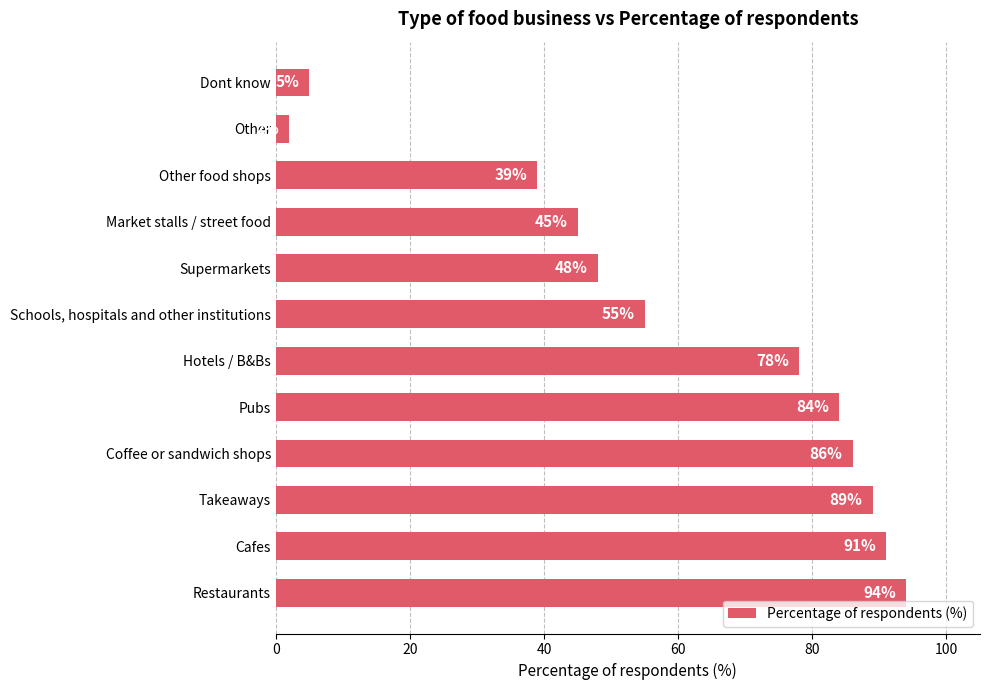

Reading top to bottom, list all the values displayed in this chart.

Dont know=5	Other=2	Other food shops=39	Market stalls / street food=45	Supermarkets=48	Schools, hospitals and other institutions=55	Hotels / B&Bs=78	Pubs=84	Coffee or sandwich shops=86	Takeaways=89	Cafes=91	Restaurants=94